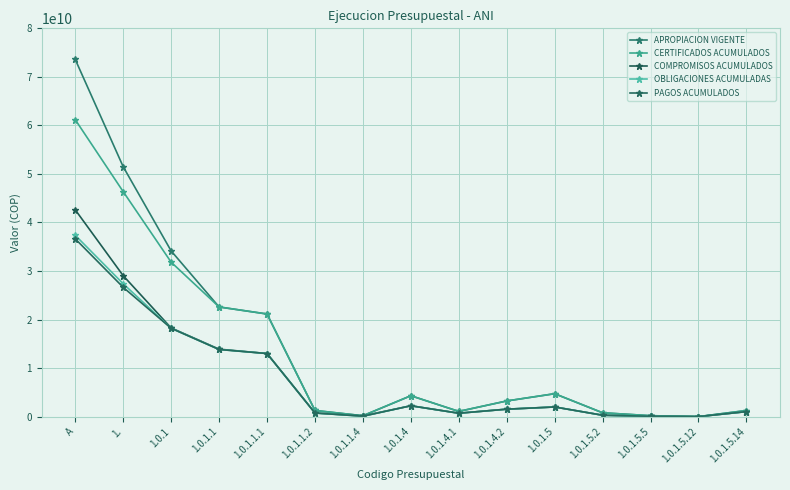

Read the CERTIFICADOS ACUMULADOS value at 1.0.1.4.1.

1075186180